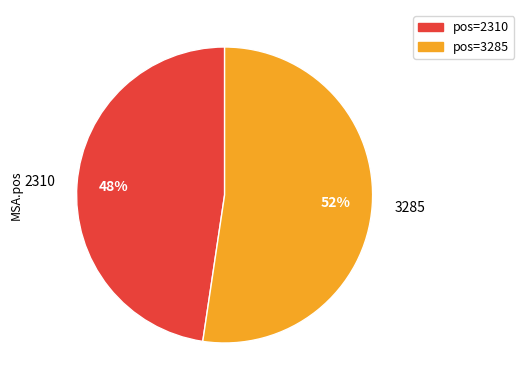

To the nearest percent, what is the average slice percentage?

50%